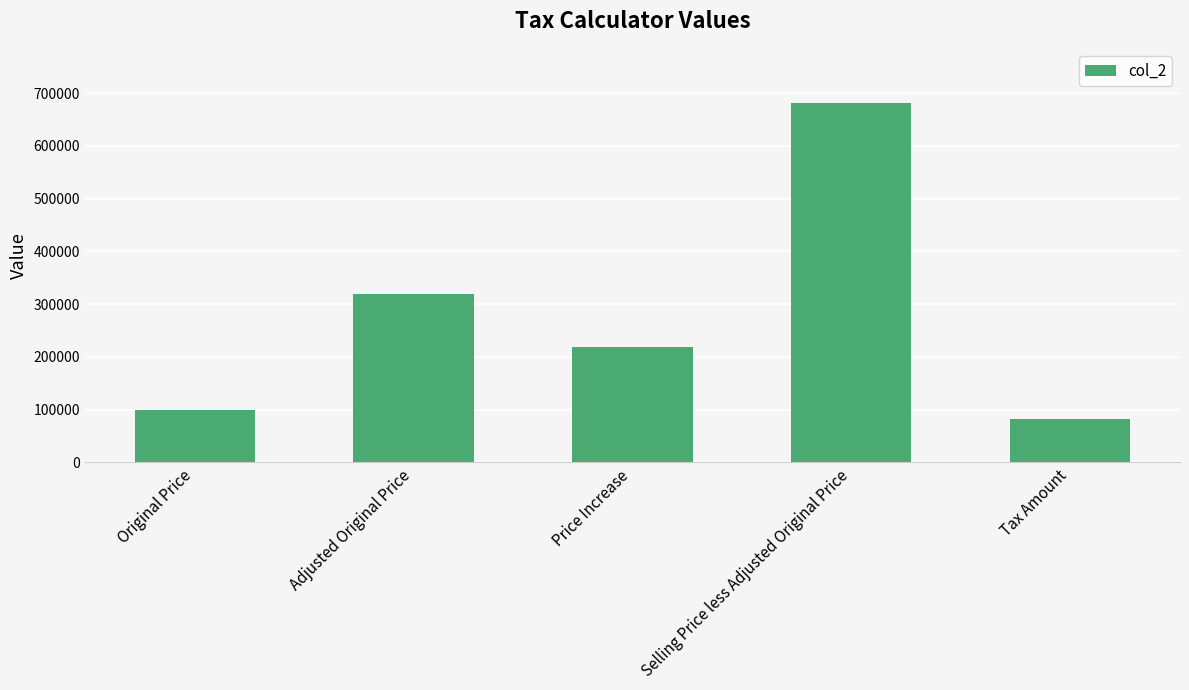

Where does the data first go above 218443?

Adjusted Original Price